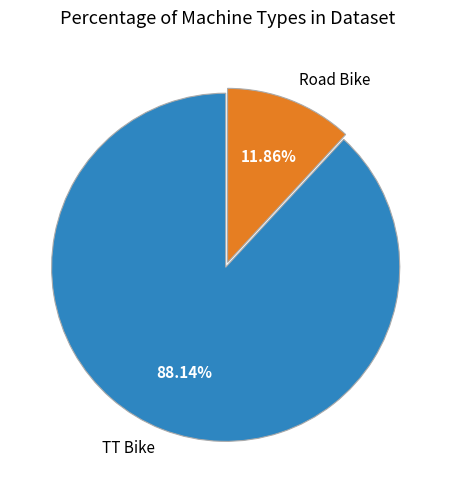

To the nearest percent, what portion does TT Bike represent?

88%